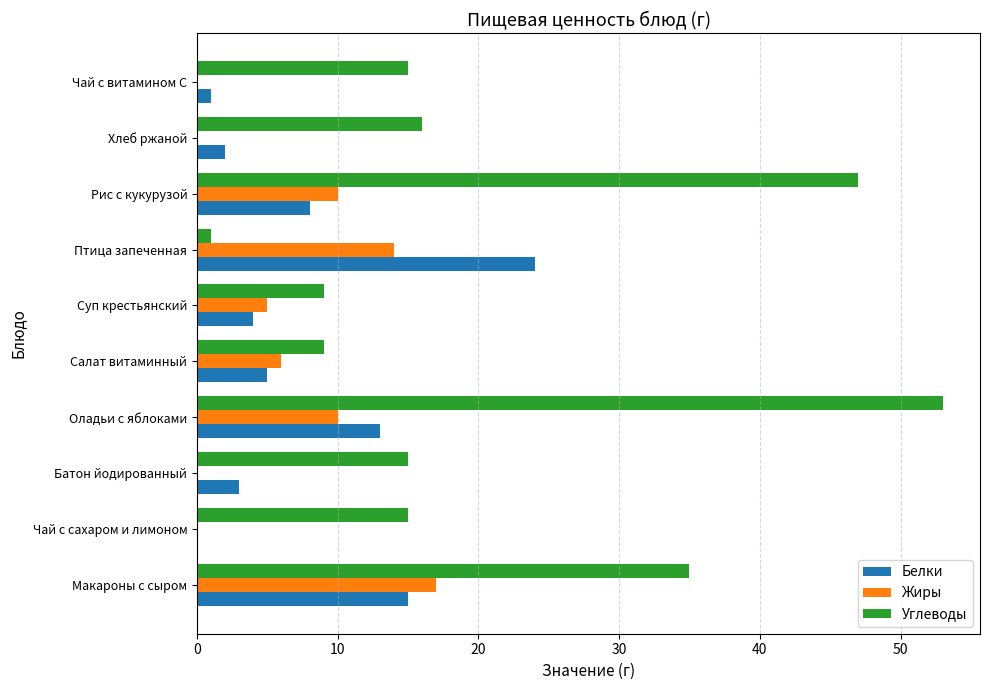

What is the sum of the Углеводы values at Батон йодированный and Хлеб ржаной?

31